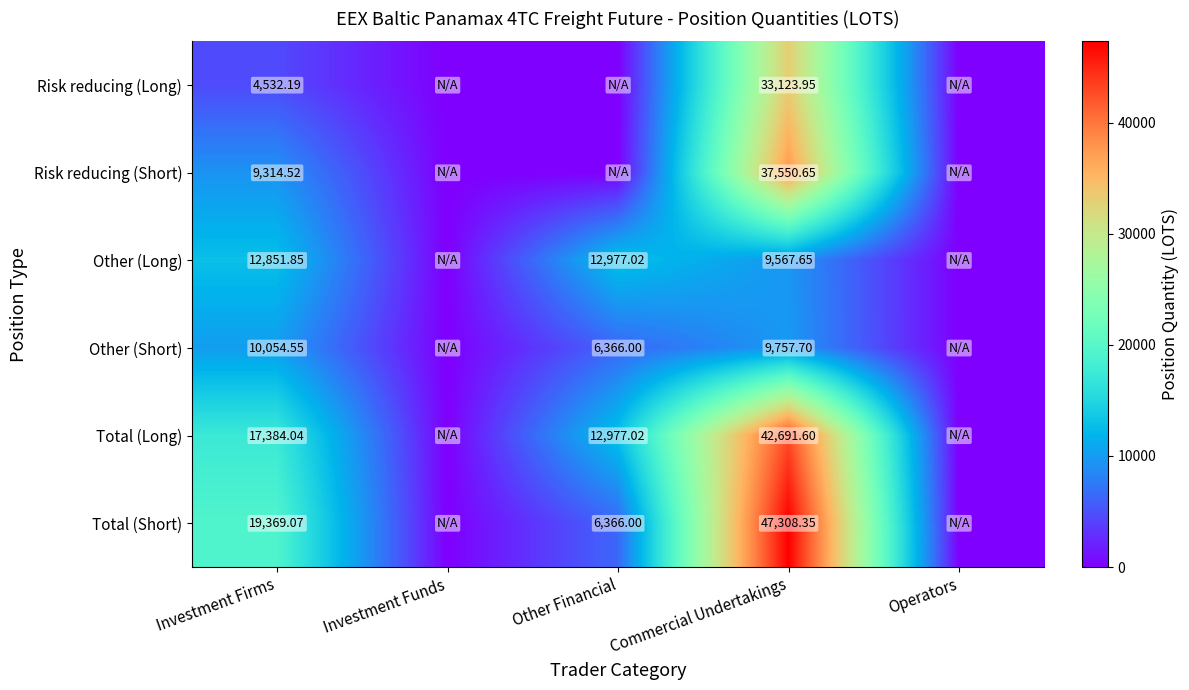

Is it true that Other (Long) equals 0.0 at Operators?

True